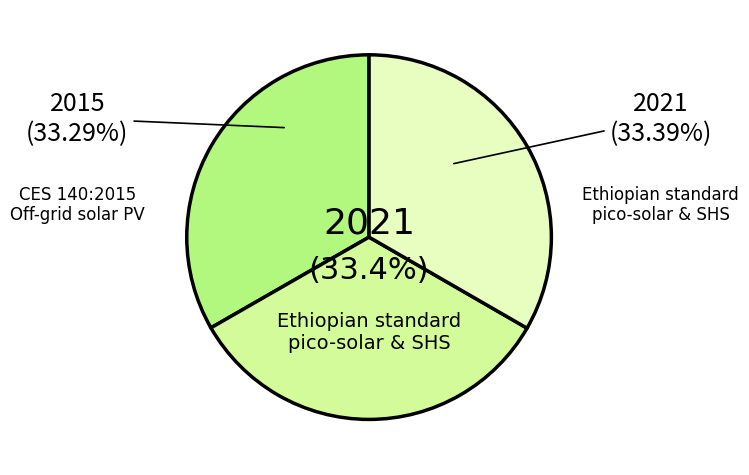

To the nearest percent, what is the combined percentage of CES 140:2015 Off-grid solar photovoltaic and Ethiopian standard for pico-solar and SHS?

67%